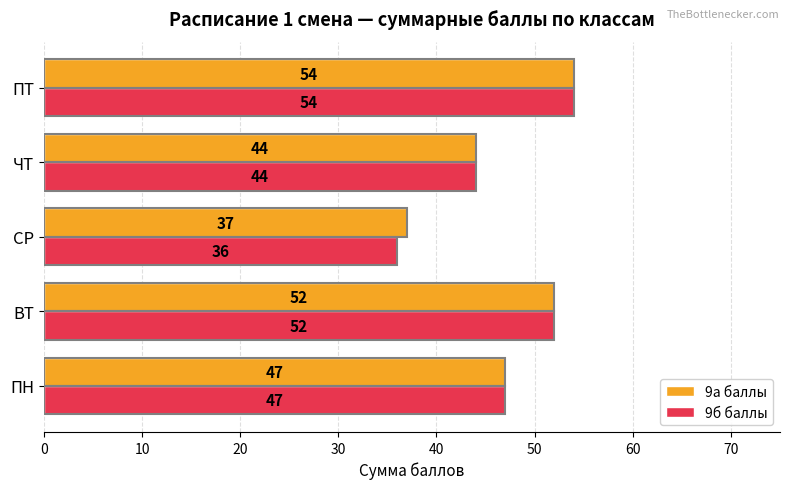

What is the total value across all series at ПТ?

108